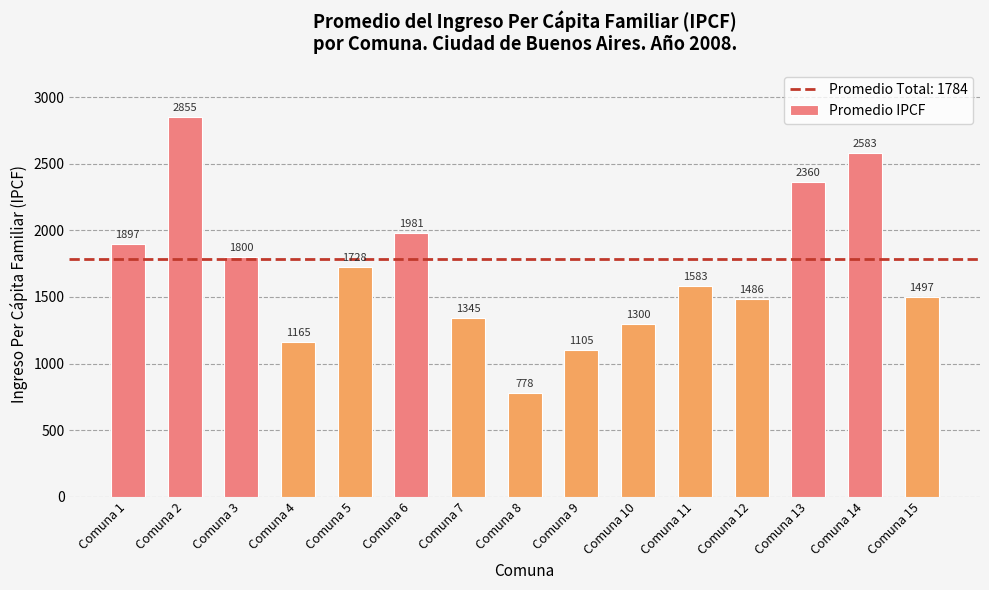

Which category has the lowest value across all series?

Comuna 8